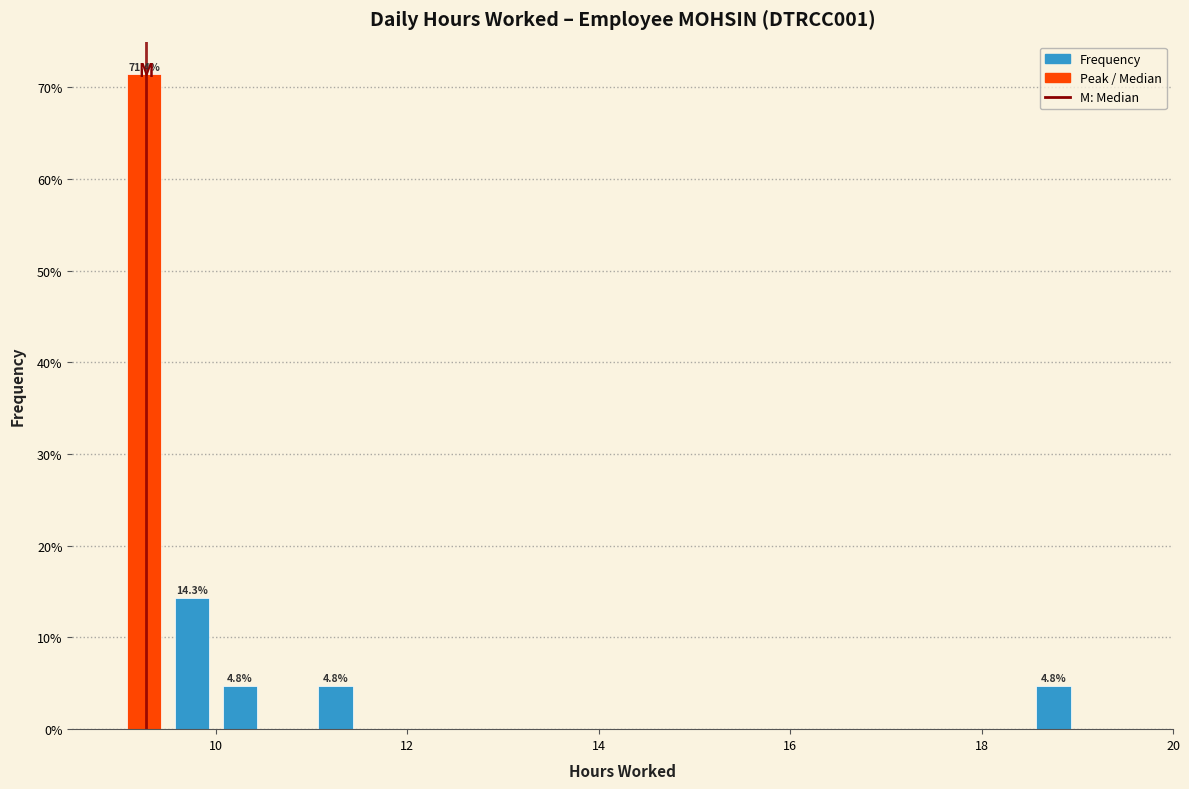

Read against the x-axis, roughly where is the centre of the tallest bar?

9.2